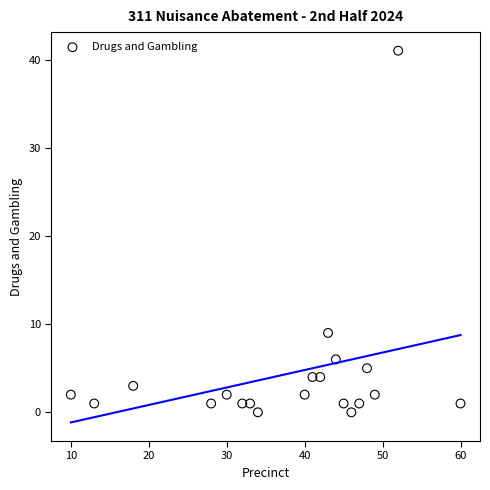

What Y value in the scatter plot is closest to 20?

9